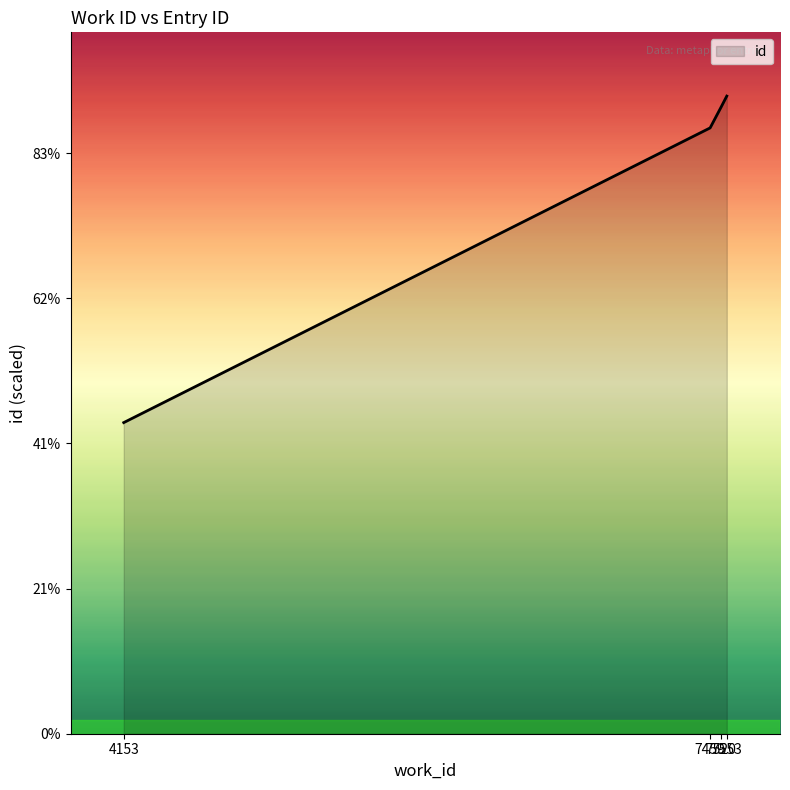

Is this an area chart (filled region under the line)?

Yes